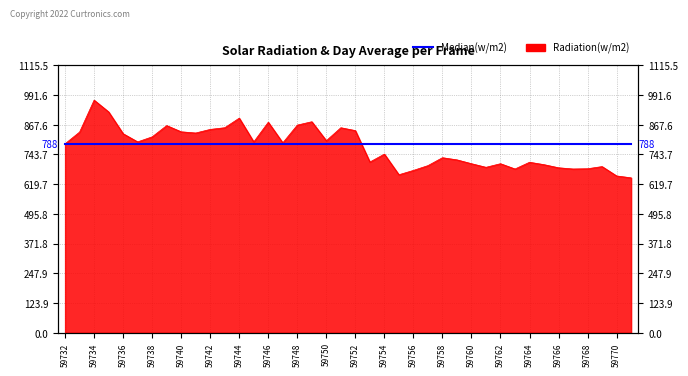

Which label corresponds to the largest value in the chart?

59734